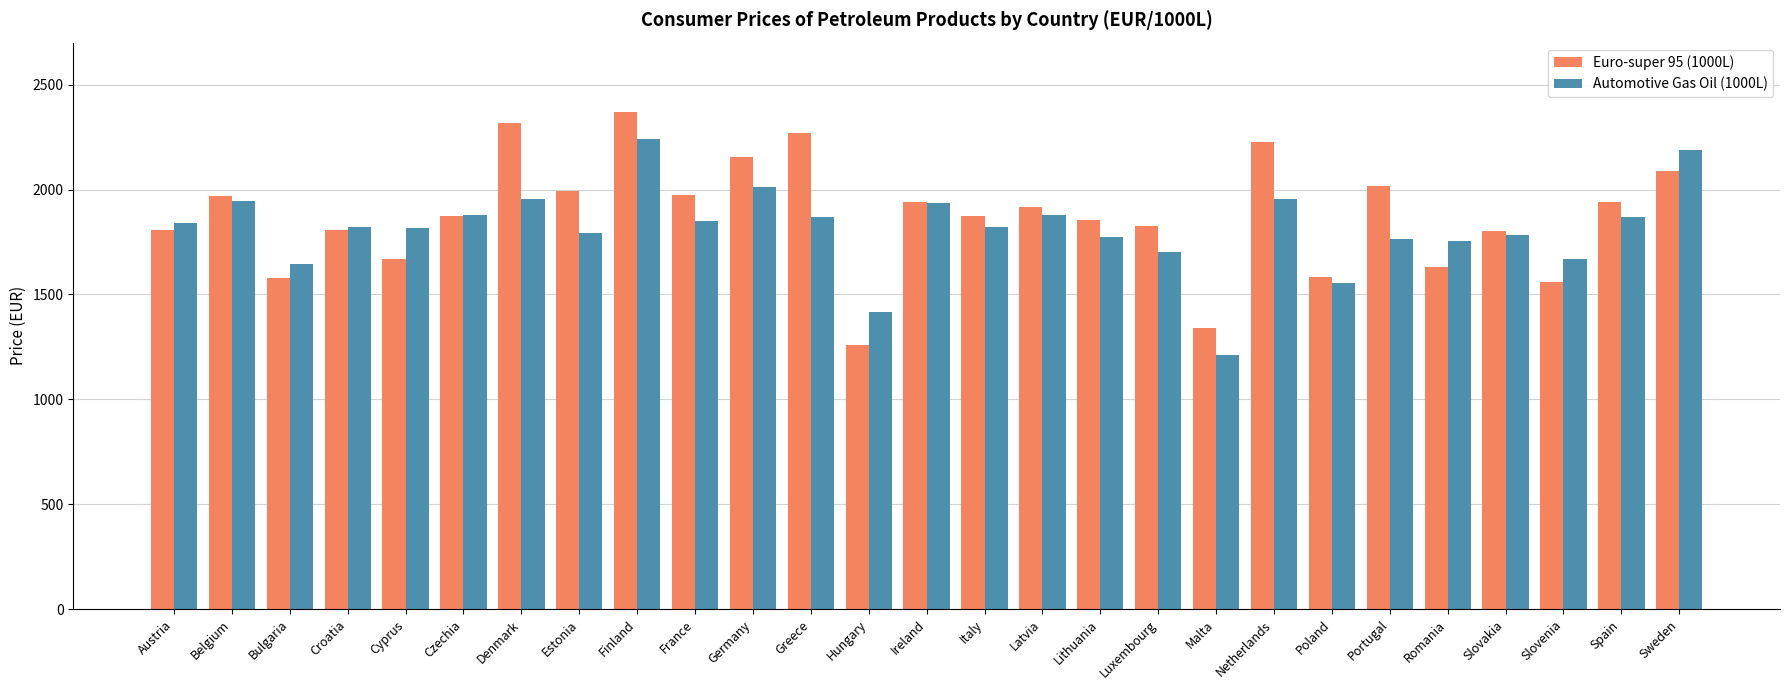

What is the difference between the Automotive Gas Oil (1000L) values at Portugal and Spain?

102.0